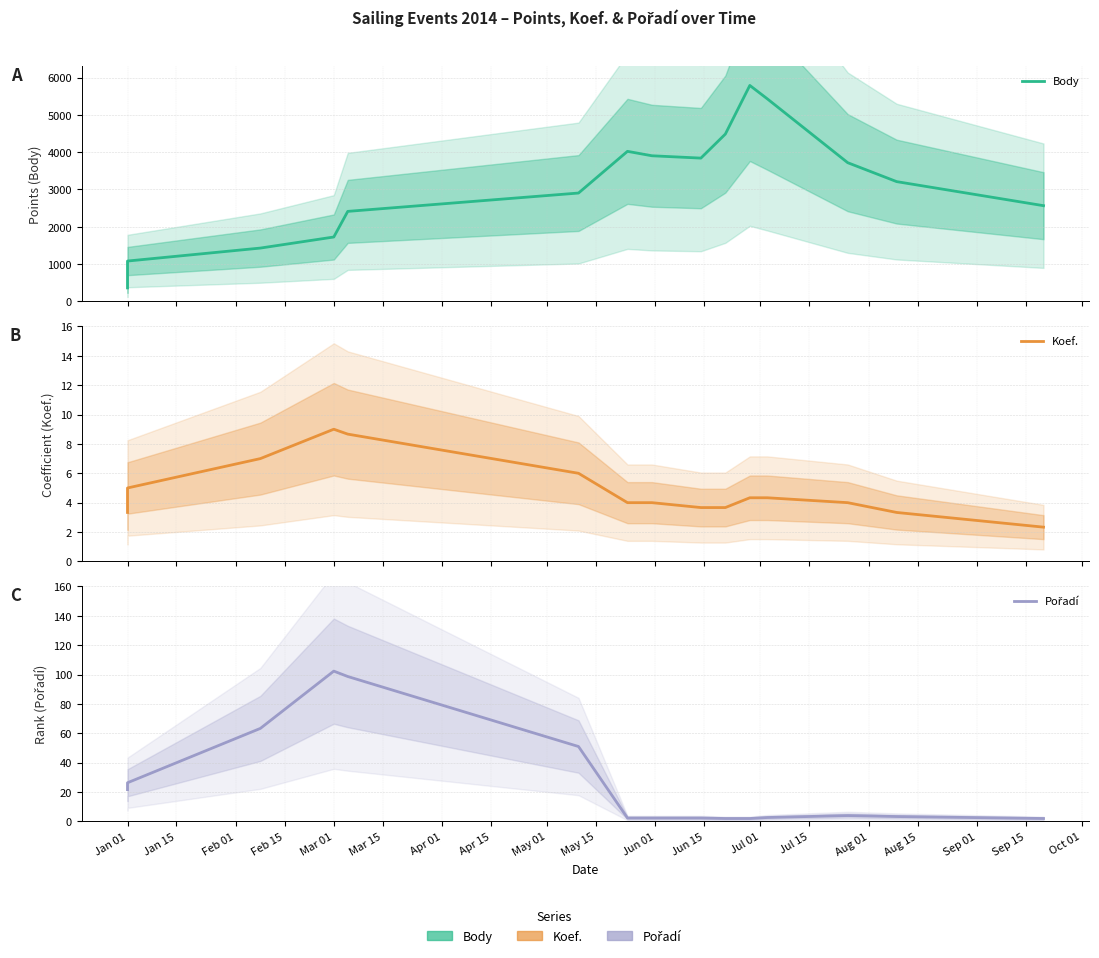

Reading left to right, list all the values displayed in this chart.

Body: 362.0	1082.0	1429.7	1726.3	2413.3	2905.0	4022.7	3904.0	3841.3	4485.7	5789.3	5430.3	3718.3	3211.0	2566.0
Koef.: 3.3	5.0	7.0	9.0	8.7	6.0	4.0	4.0	3.7	3.7	4.3	4.3	4.0	3.3	2.3
Pořadí: 21.7	26.3	63.3	102.3	98.7	51.0	2.3	2.3	2.3	2.0	2.0	2.7	4.0	3.3	2.0